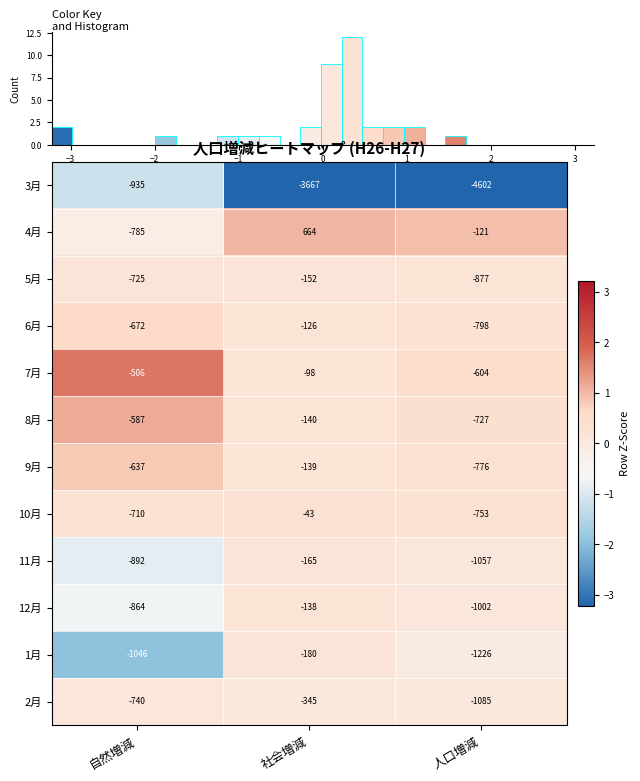

What is the difference between the 4月 values at 人口増減 and 社会増減?

785